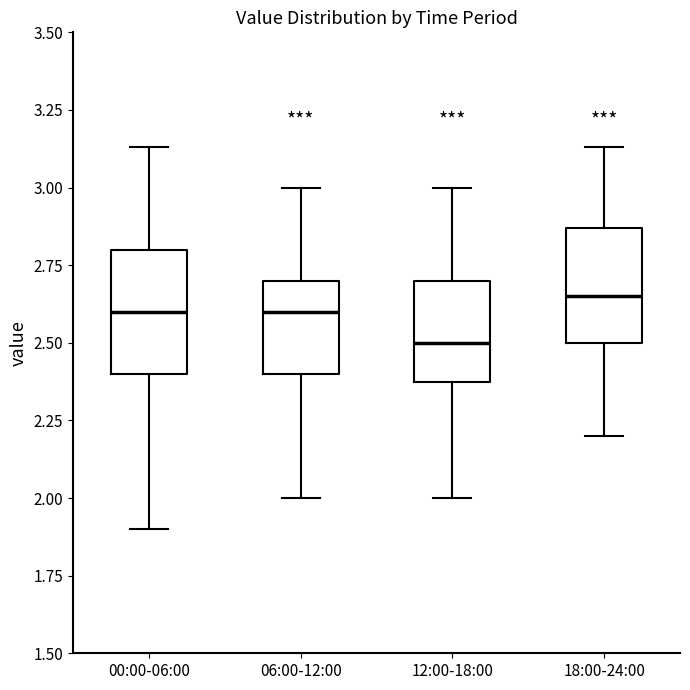

Where does the lower whisker of the box for 18:00-24:00 end on the y-axis? The values are not printed on the chart, so give them approximately, as read against the axis.

2.20